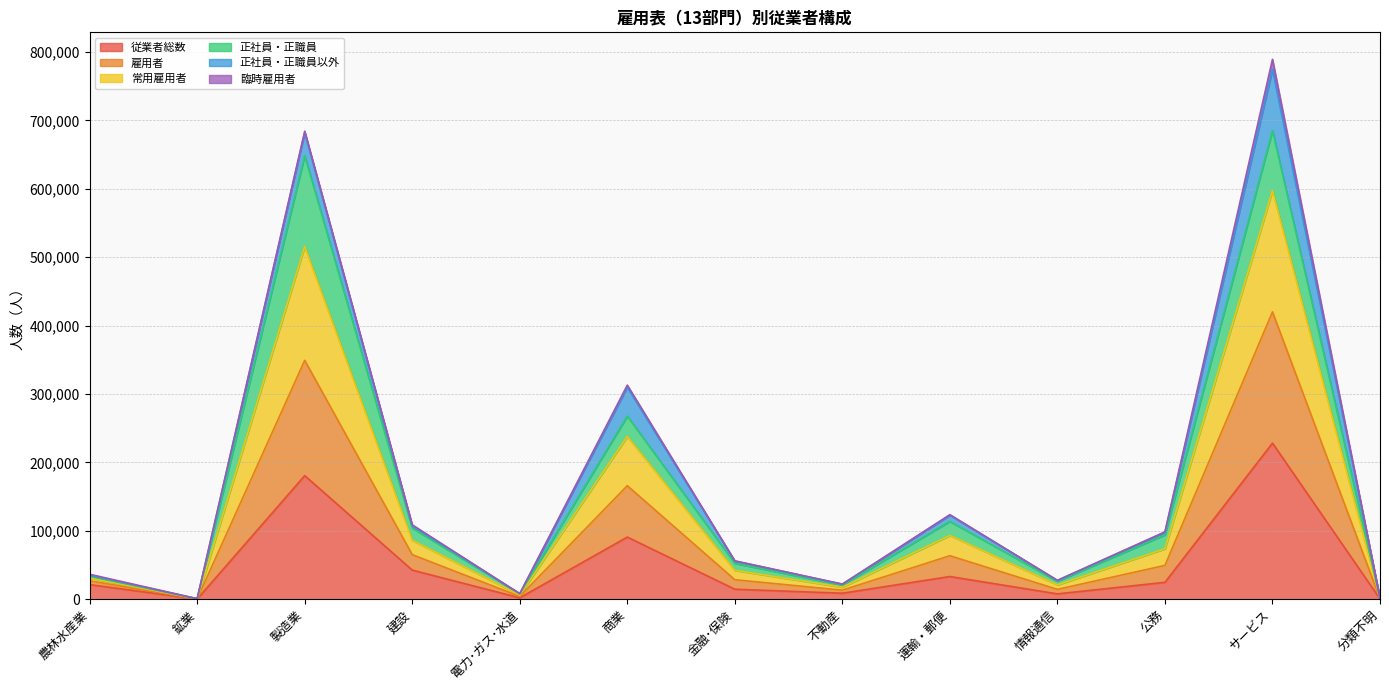

What is the label of the 8th point from the left?

不動産